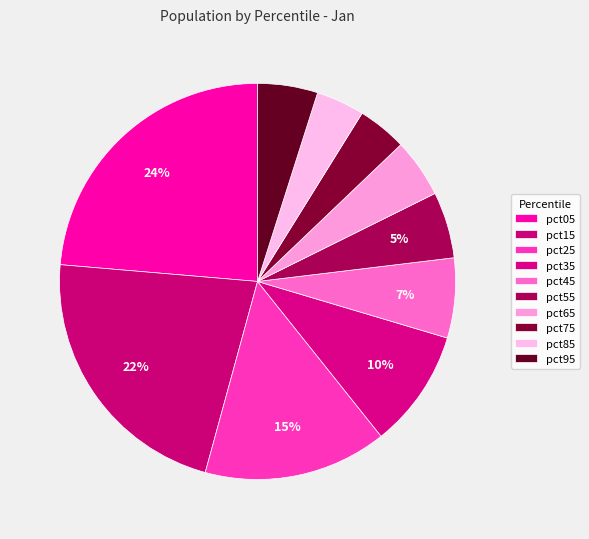

How many slices are in this pie chart?

10